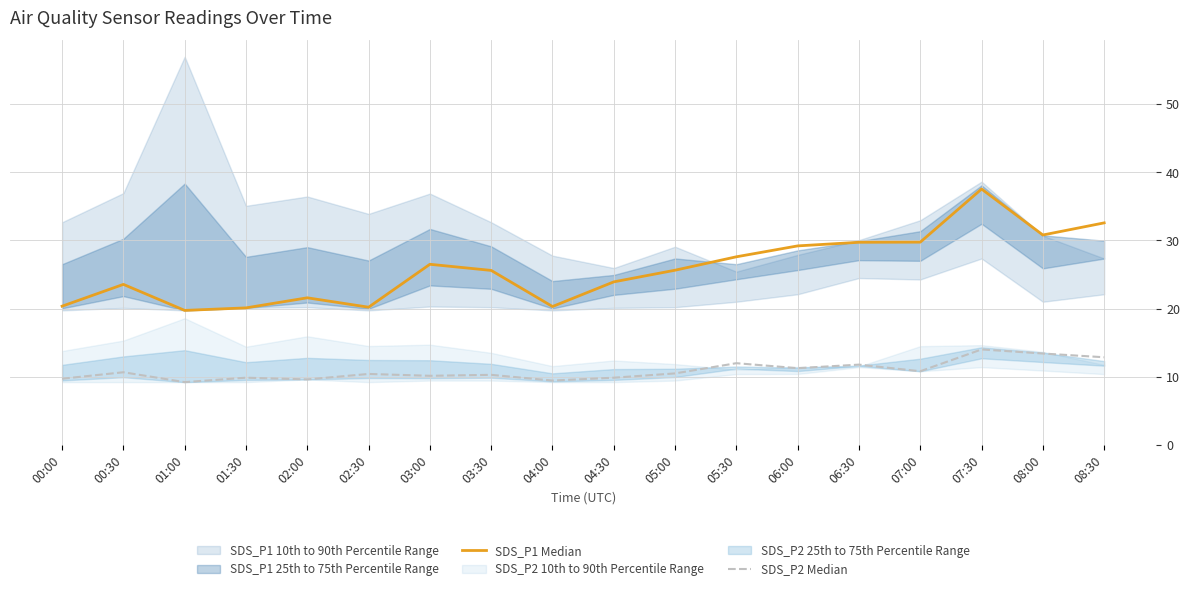

In SDS_P1 Median, how many points are lower than both neighbors (excluding endpoints)?

4